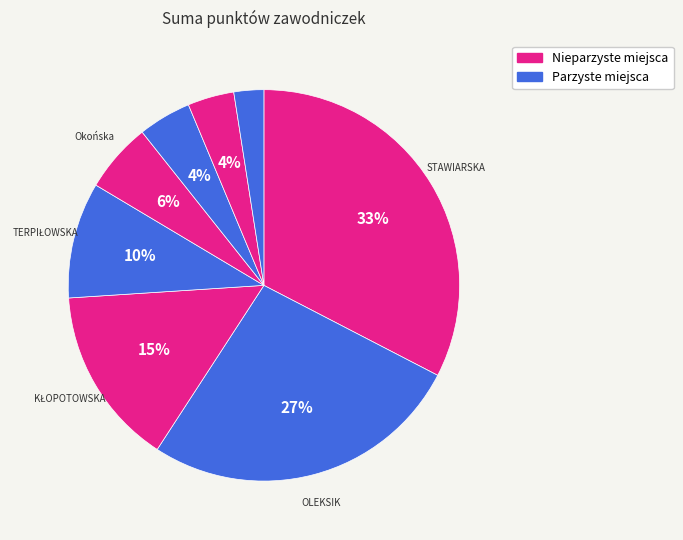

How many segments does this pie chart have?

8